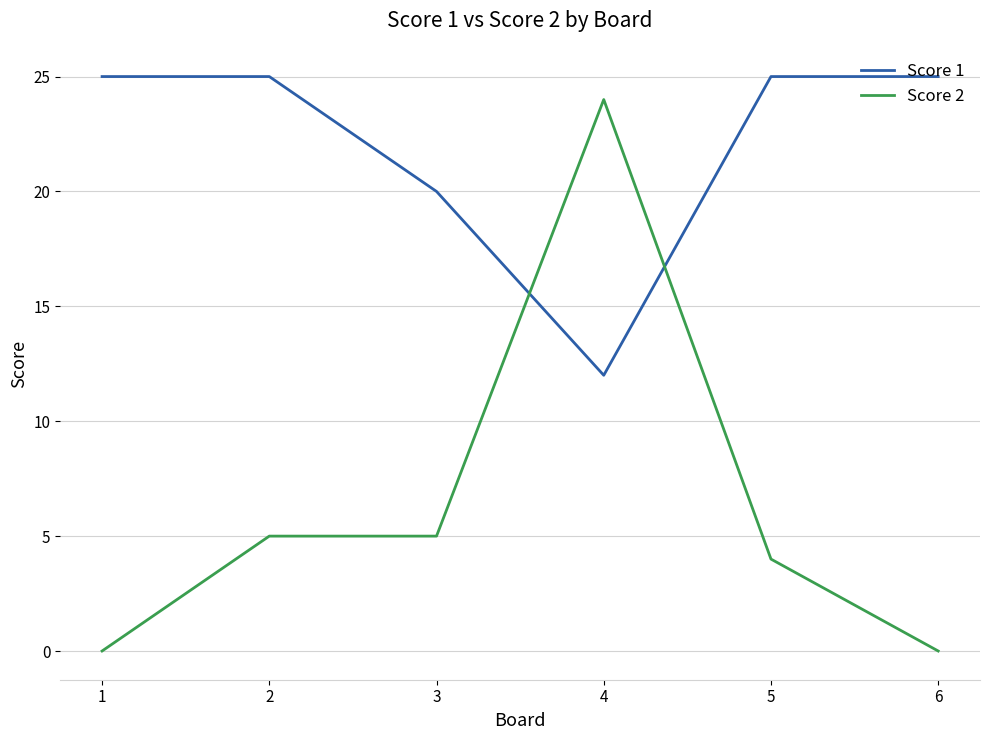

The Score 2 series shows 1 at 5. True or false?

False